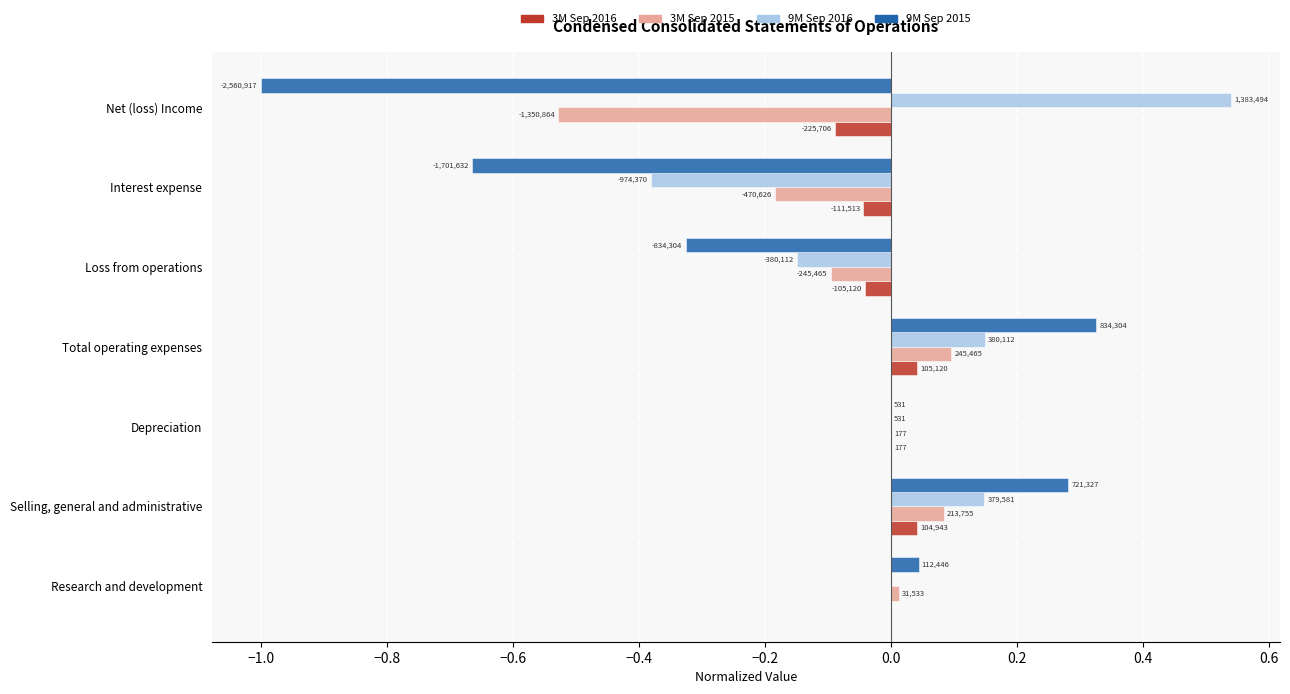

At how many categories does at least one series exceed 0?

5